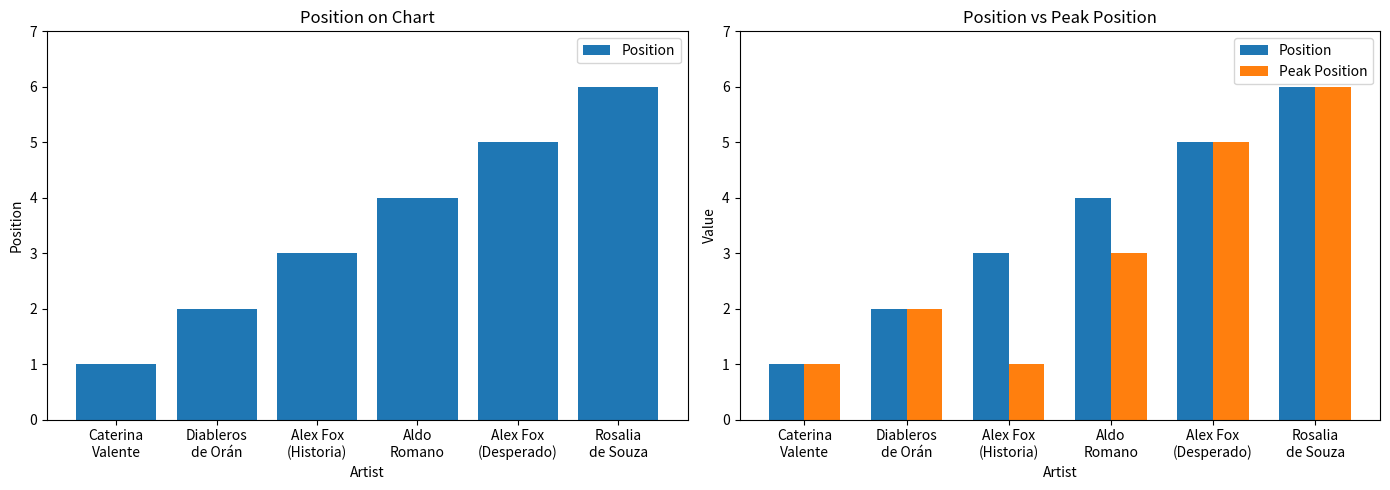

What is the greatest value displayed?

6